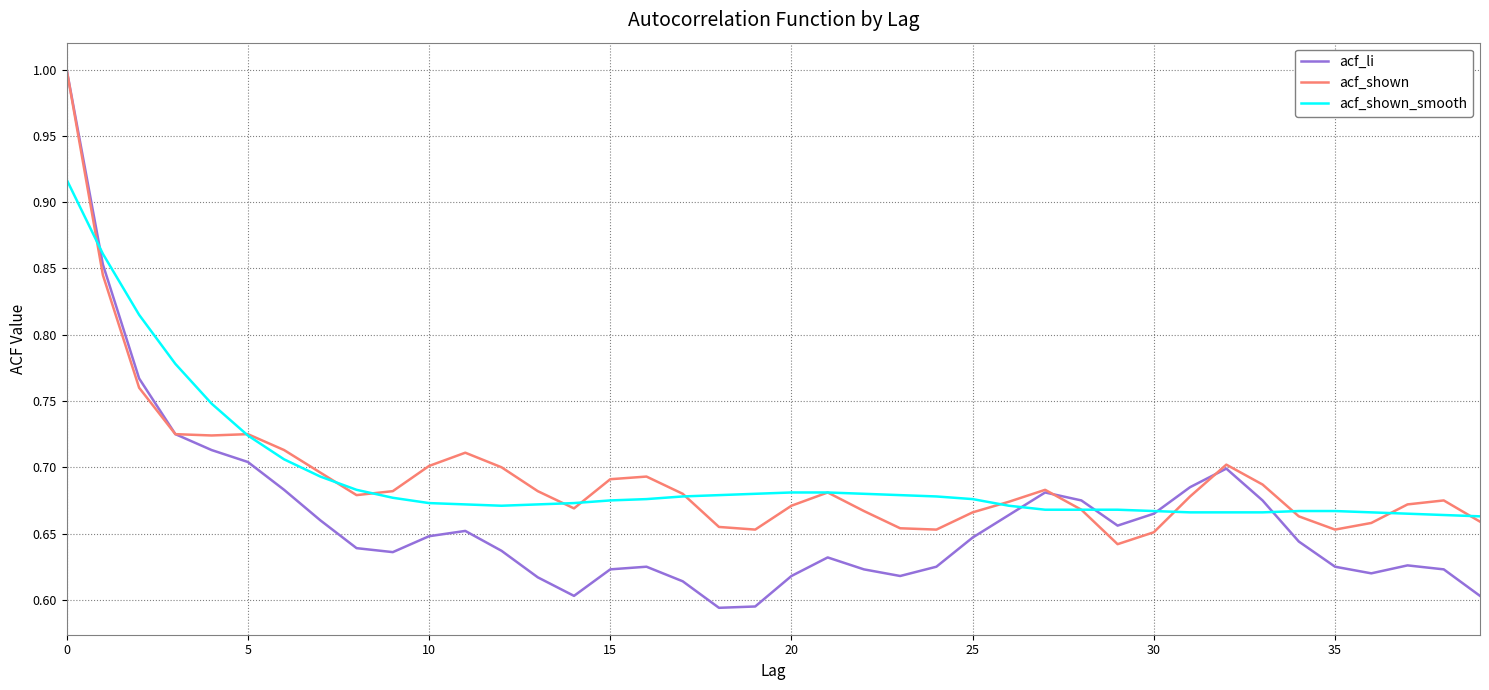

Which series has the widest spread of values?

acf_li